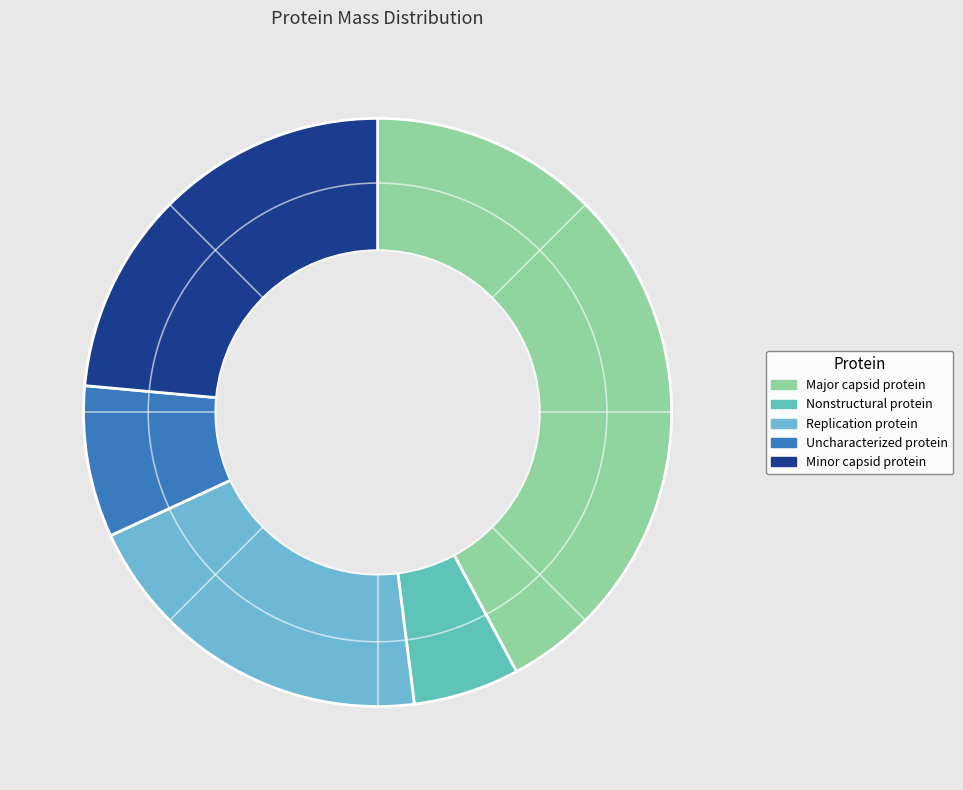

Count the number of slices in the pie.

5